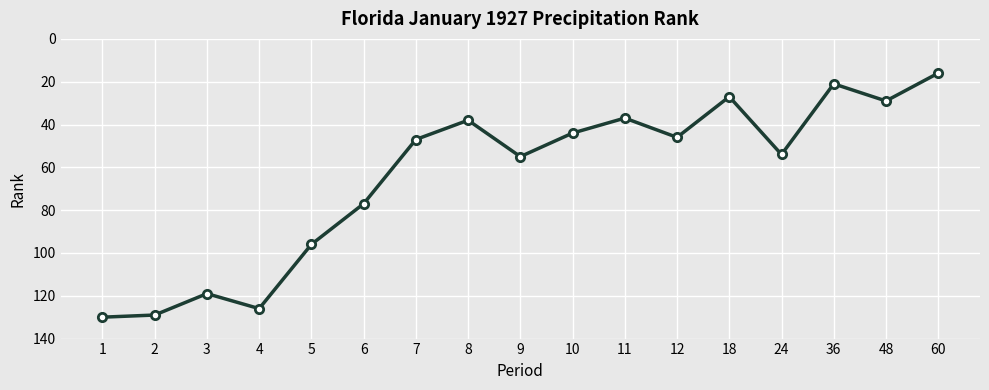

The value at 10 is 44. True or false?

True